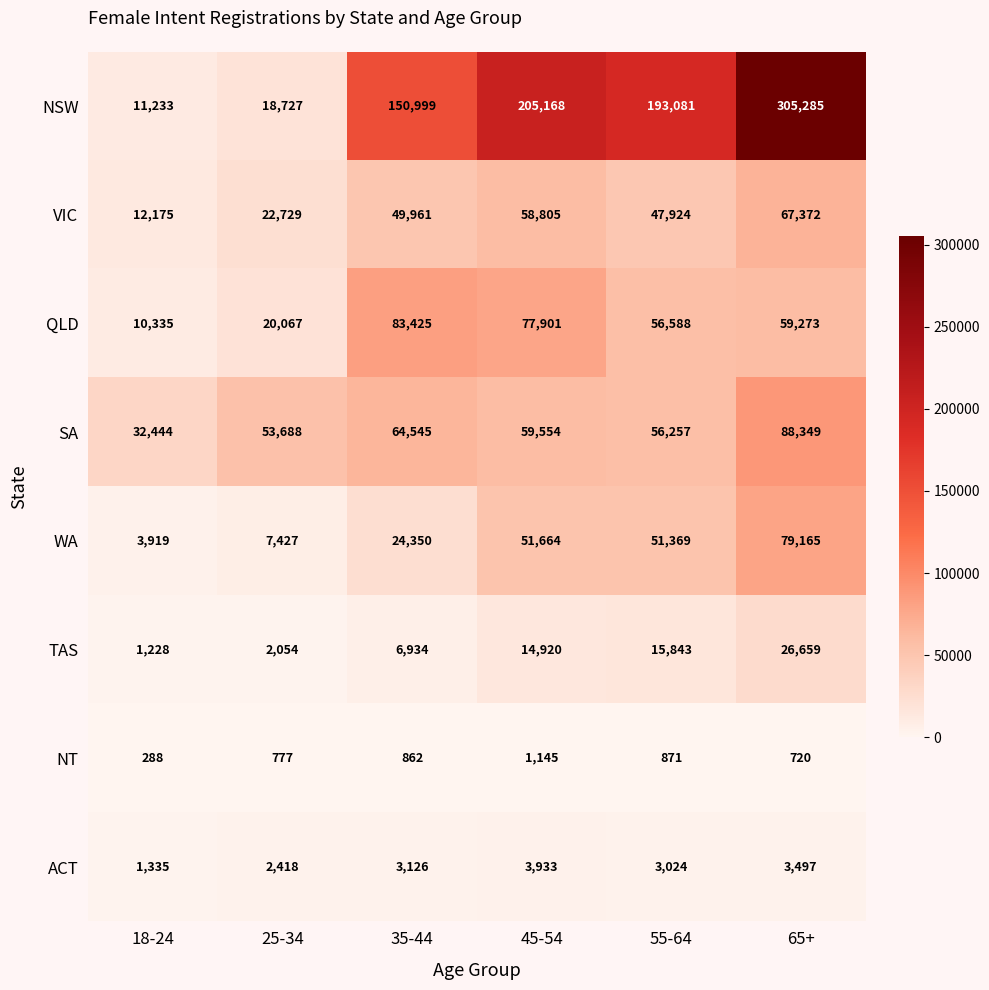

List the labels in order of SA value, smallest first.

18-24, 25-34, 55-64, 45-54, 35-44, 65+